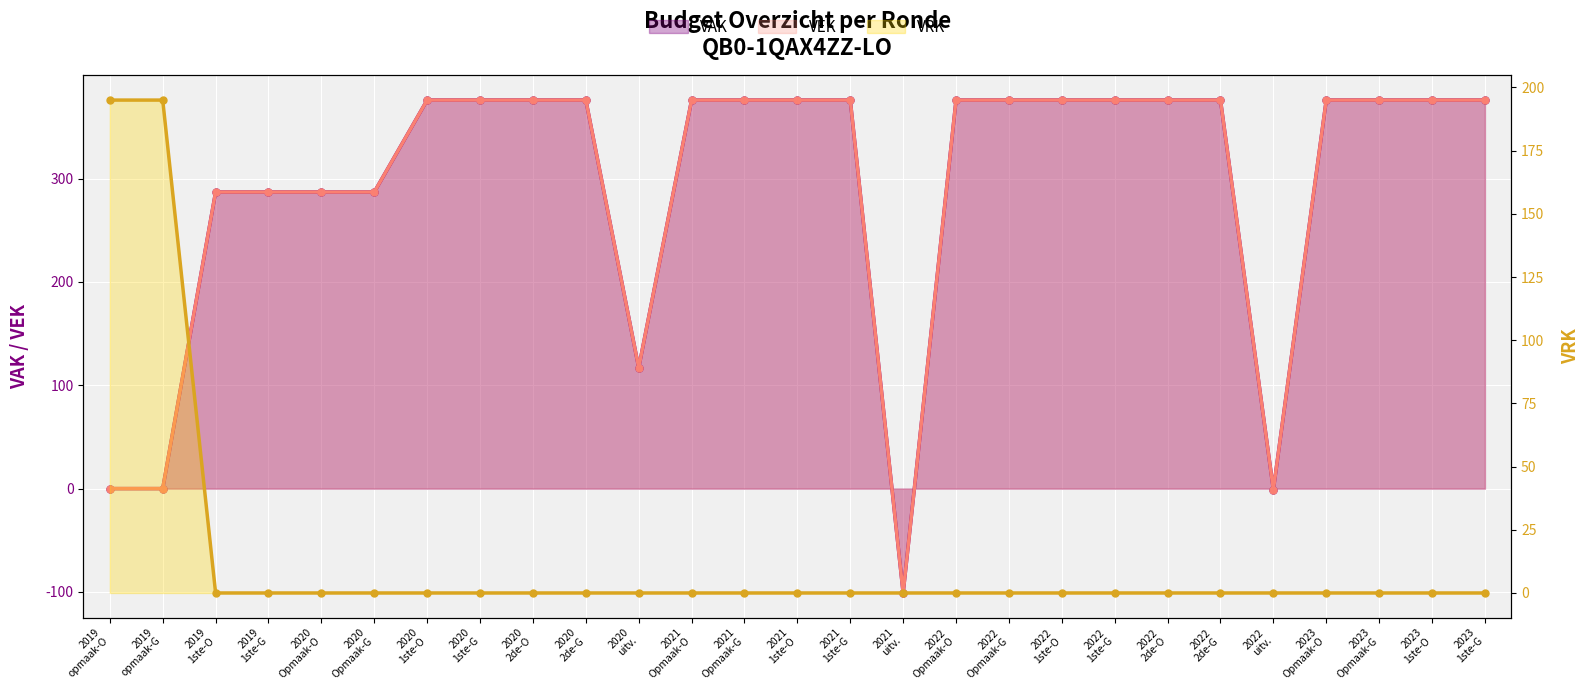

What is the sum of the VEK values at 2021 Opmaak-G and 2022 Opmaak-G?

752